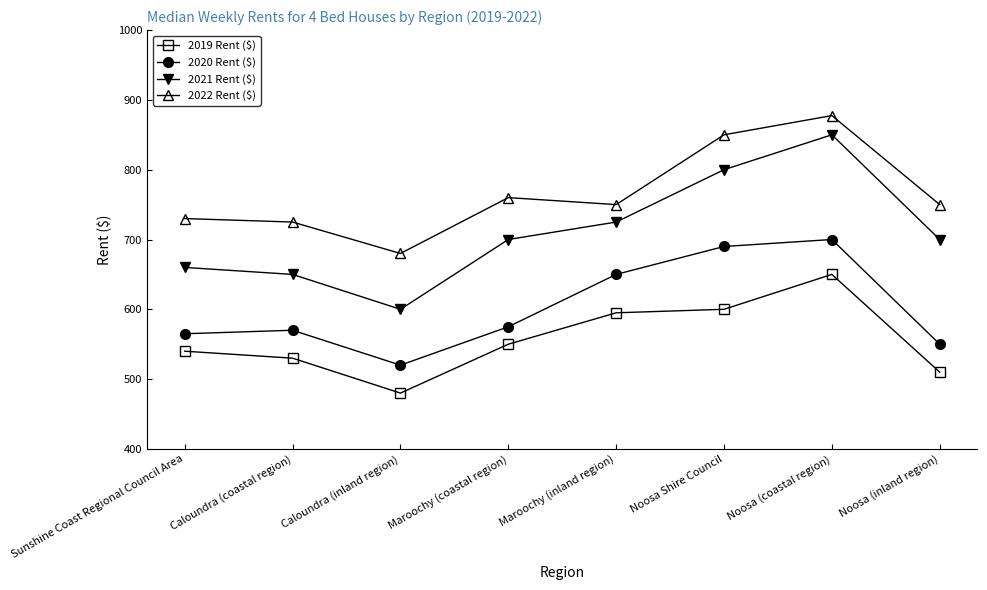

True or false: 2019 Rent ($) and 2020 Rent ($) cross at least once.

False